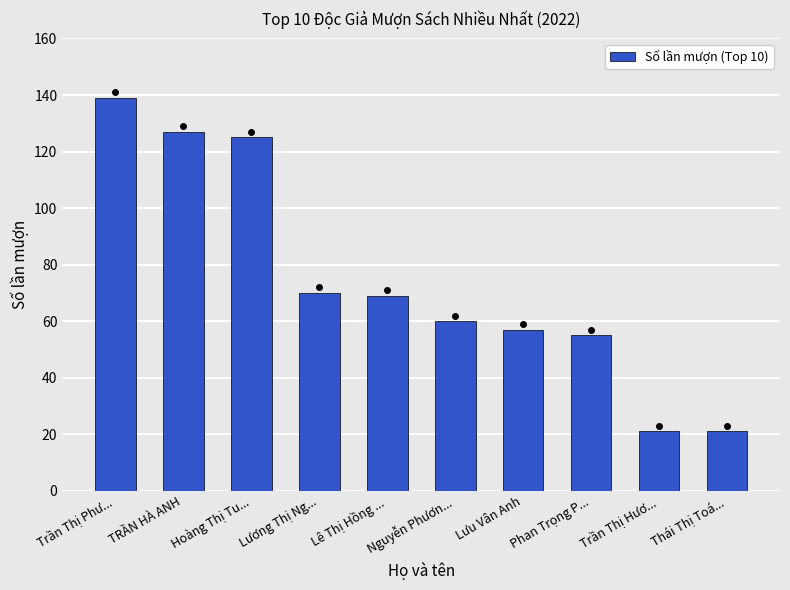

Which has a higher value, Trần Thị Hươ... or Hoàng Thị Tu...?

Hoàng Thị Tu...